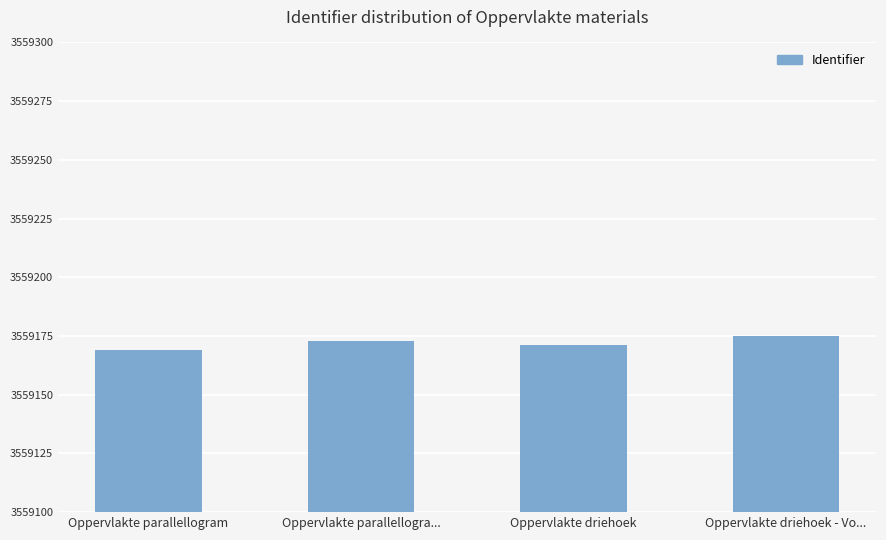

The value at Oppervlakte parallellogram is 3559169. True or false?

True